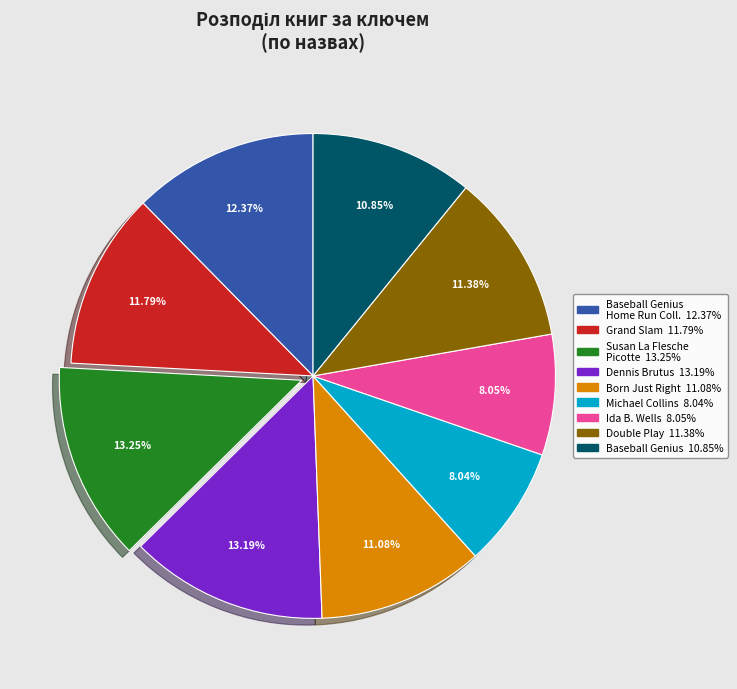

Is there a majority slice in this chart?

No